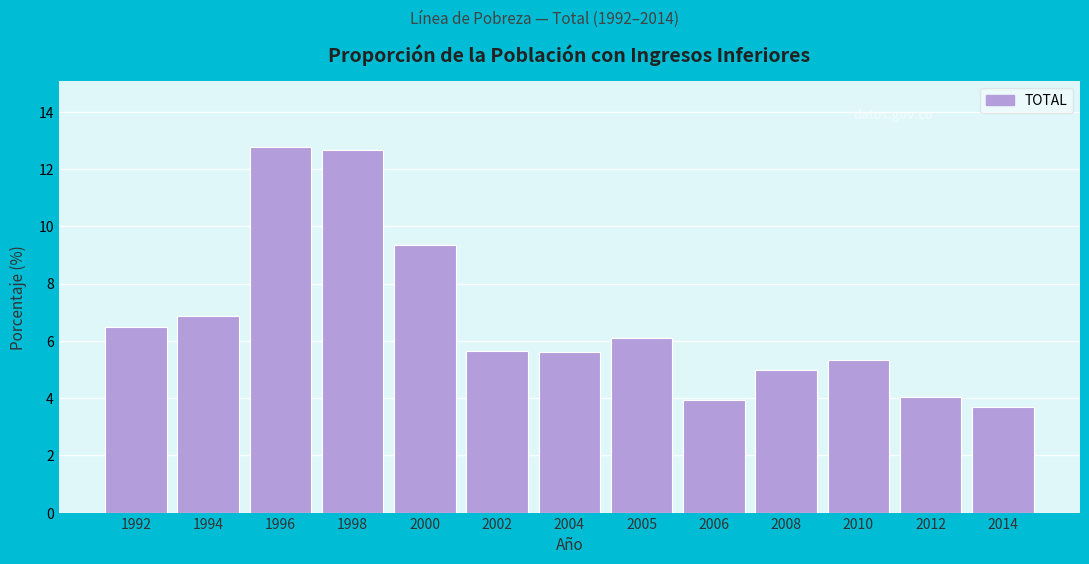

Reading left to right, extract all data points from this chart.

6.5	6.9	12.8	12.6	9.4	5.6	5.6	6.1	3.9	5.0	5.3	4.0	3.7